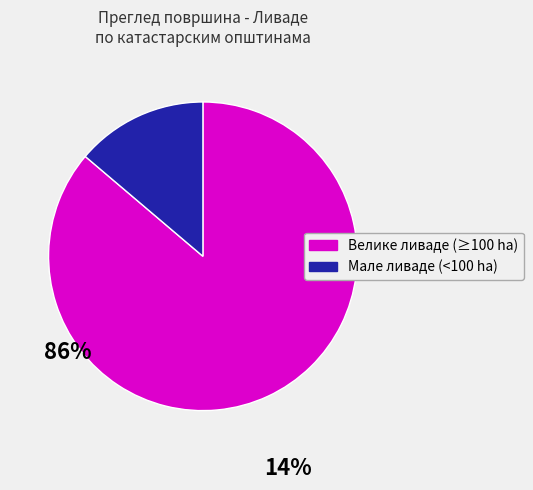

Does any single category account for the majority?

Yes